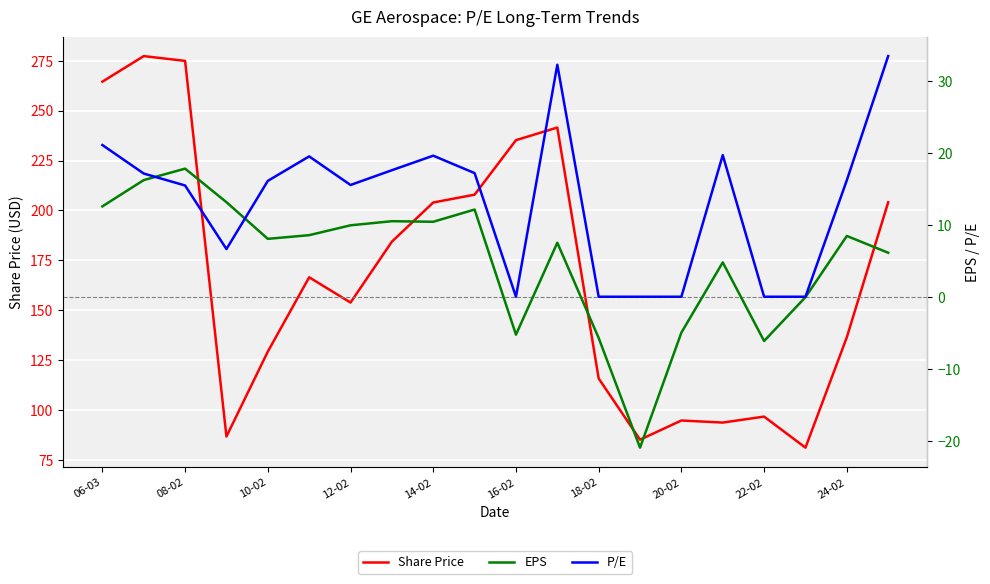

Between 19 and 17, which is larger?

19